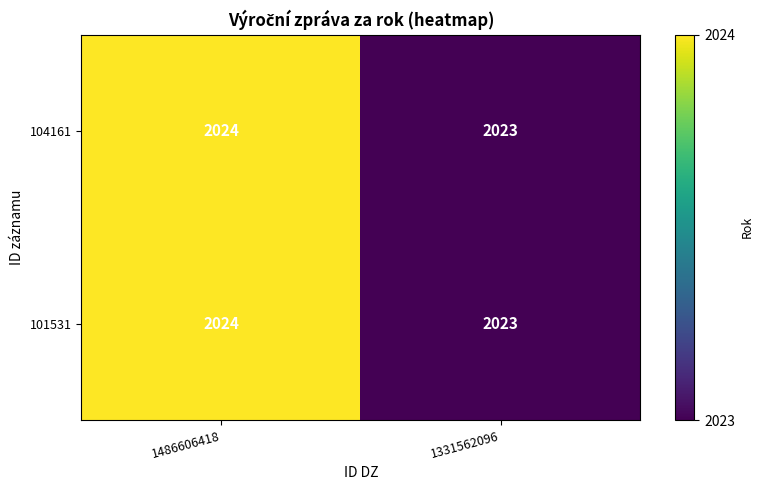

What is the sum of the 101531 values at 1331562096 and 1486606418?

4047